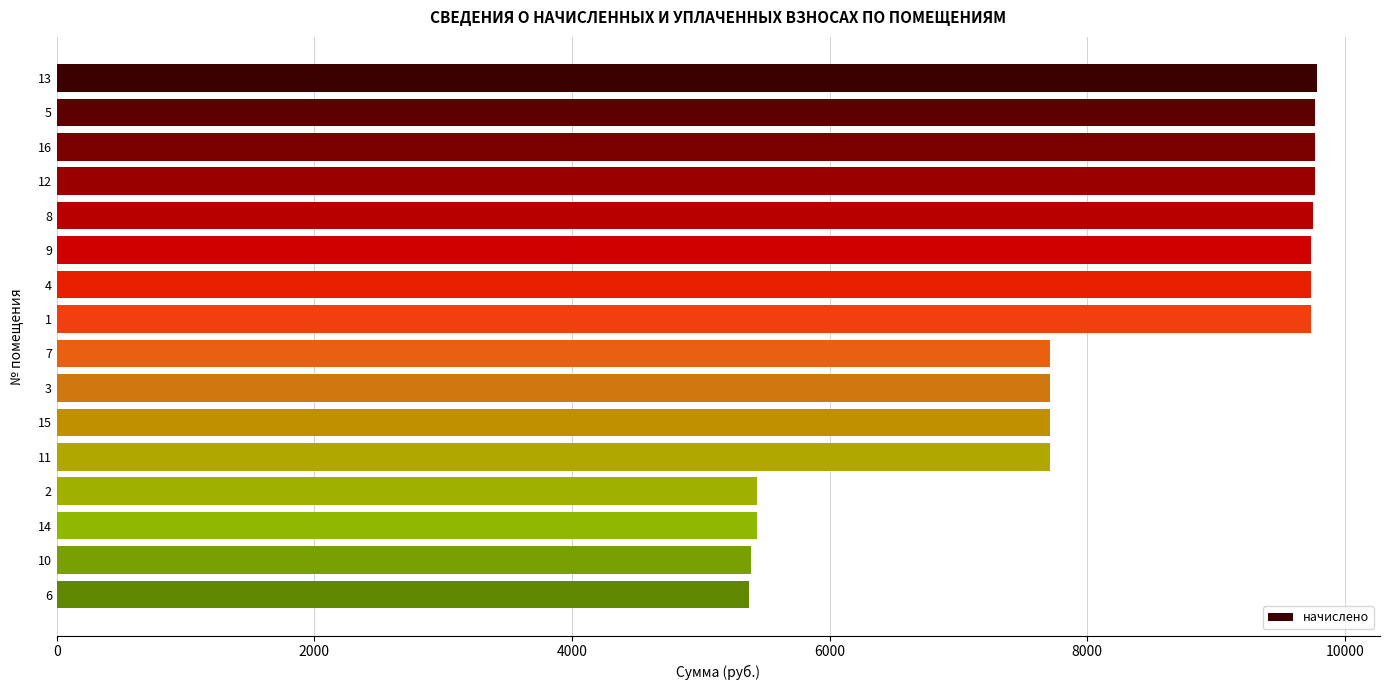

The value at 7 is 7710.7. True or false?

True